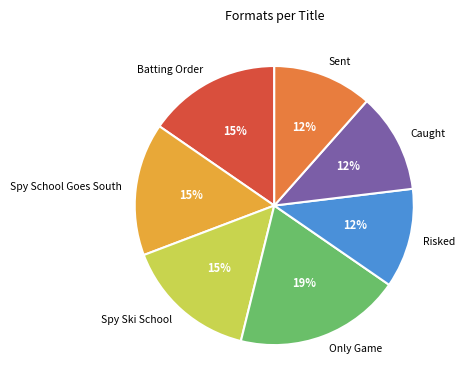

Count the number of slices in the pie.

7